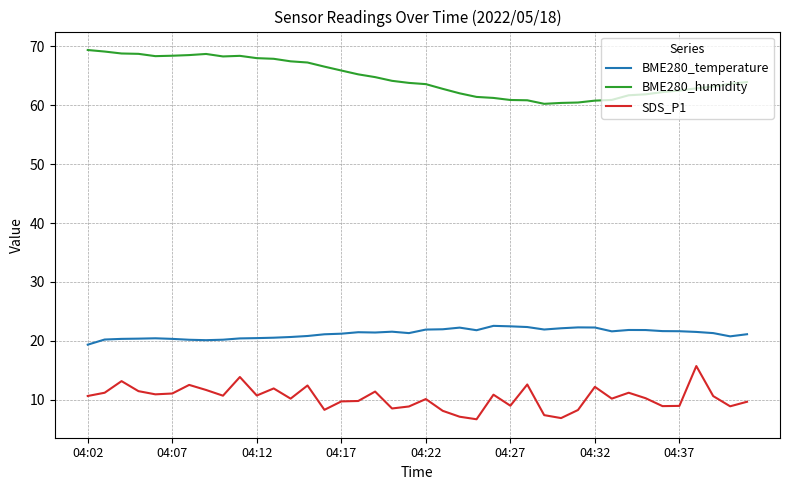

What is the difference between the maximum and minimum values in the SDS_P1 series?

9.0